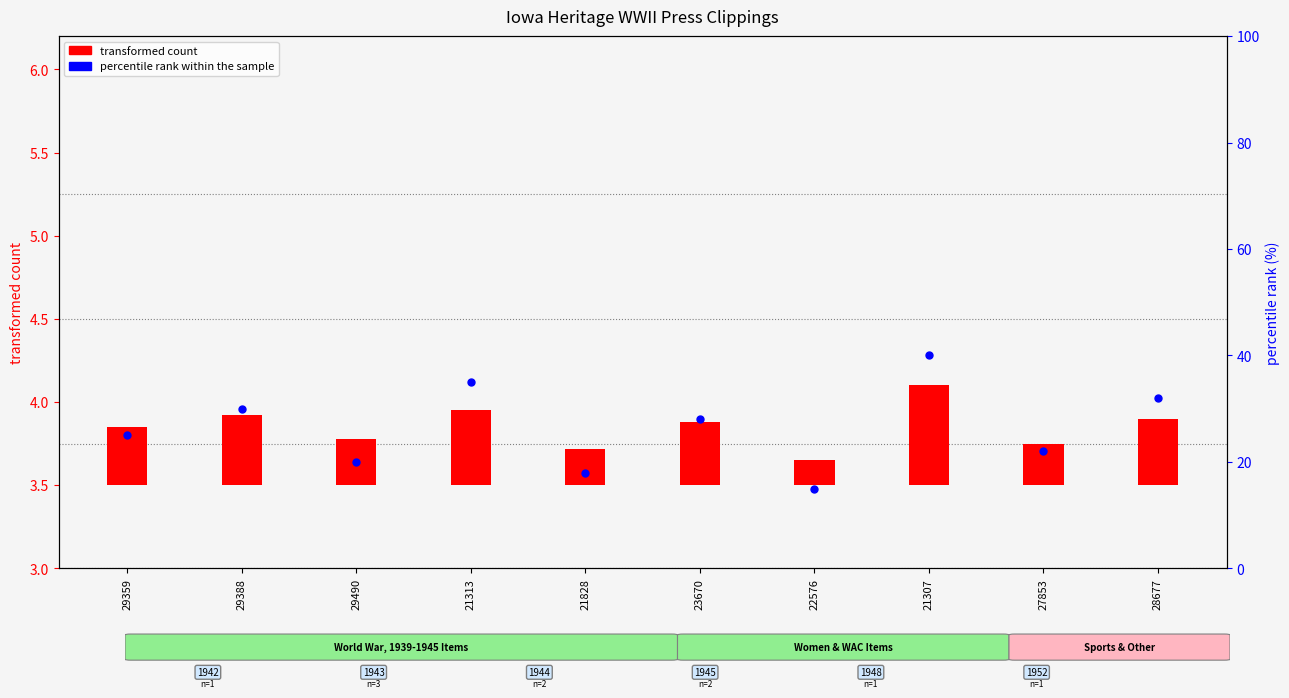

At which category is the sum across all series the highest?

21307